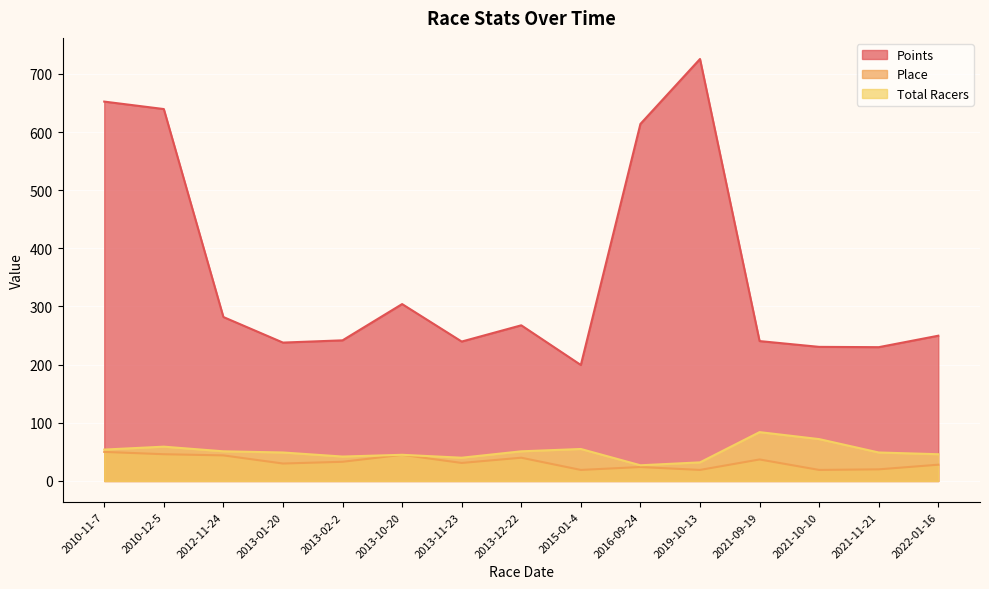

Which has a higher value, 2013-12-22 or 2019-10-13?

2019-10-13